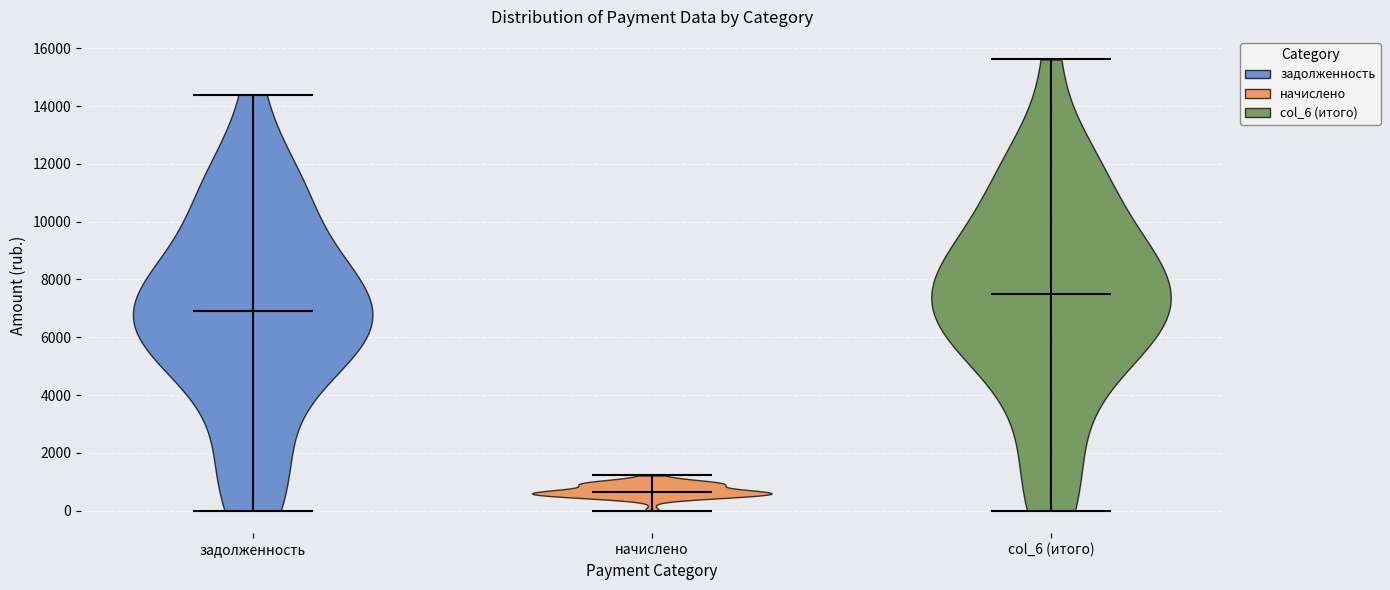

Which violin has the lowest median line?

начислено